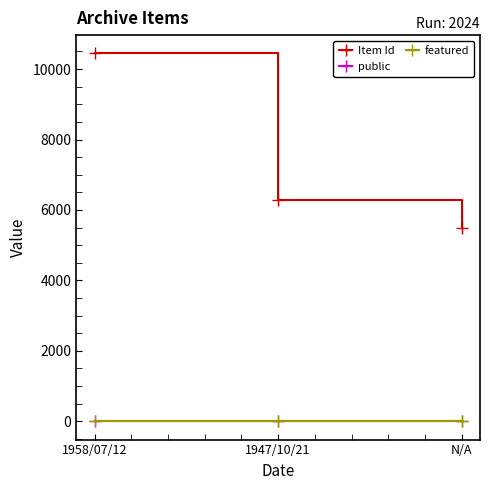

How many data points does each series have?

3